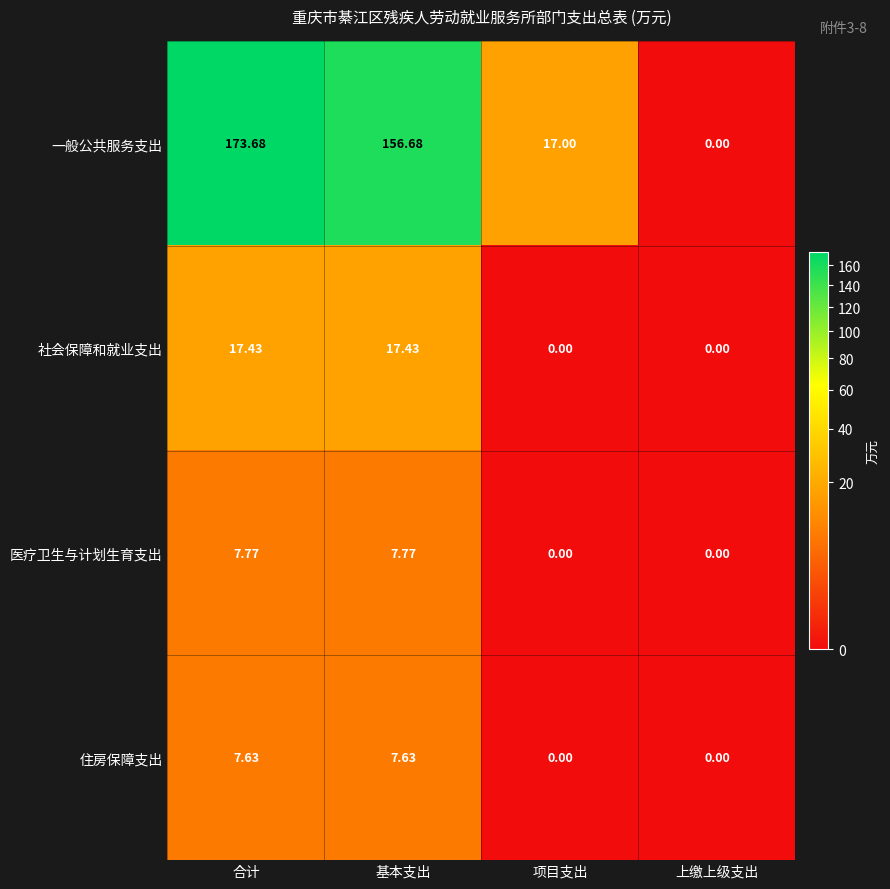

List the series in order of their peak value, lowest first.

住房保障支出, 医疗卫生与计划生育支出, 社会保障和就业支出, 一般公共服务支出